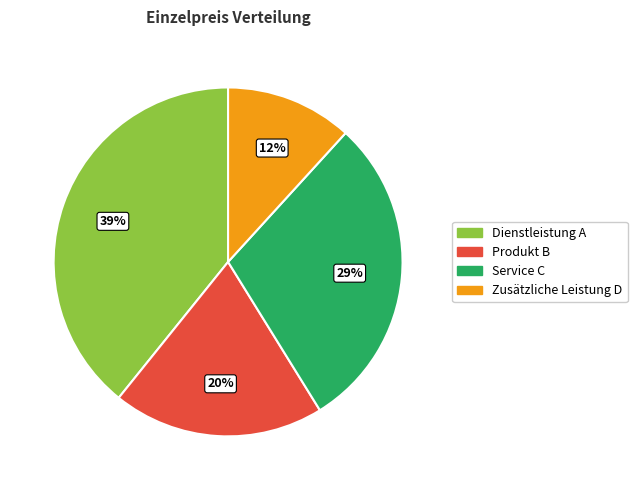

To the nearest percent, what portion does Zusätzliche Leistung D represent?

12%